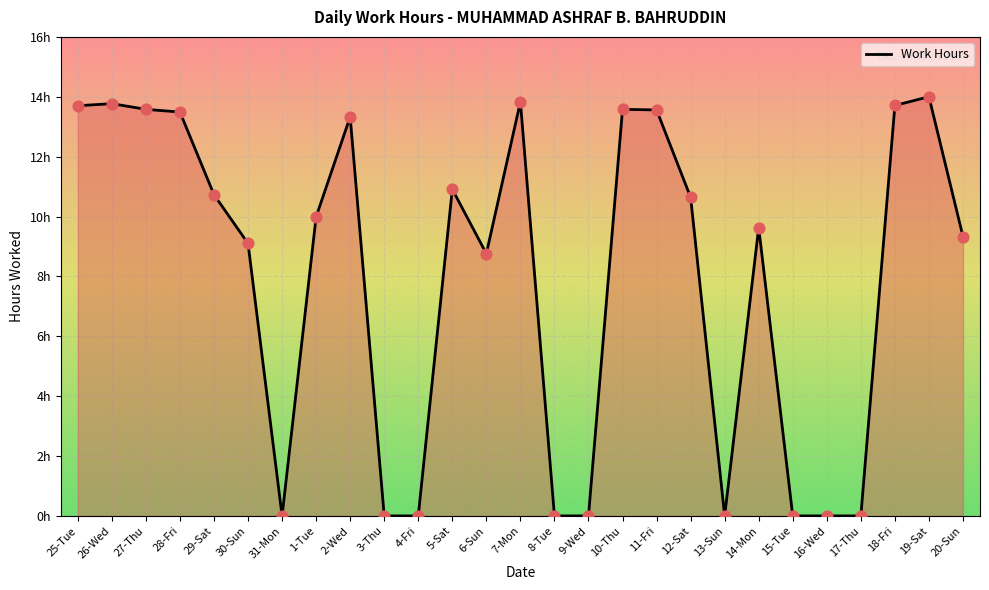

Which has a higher value, 5-Sat or 8-Tue?

5-Sat